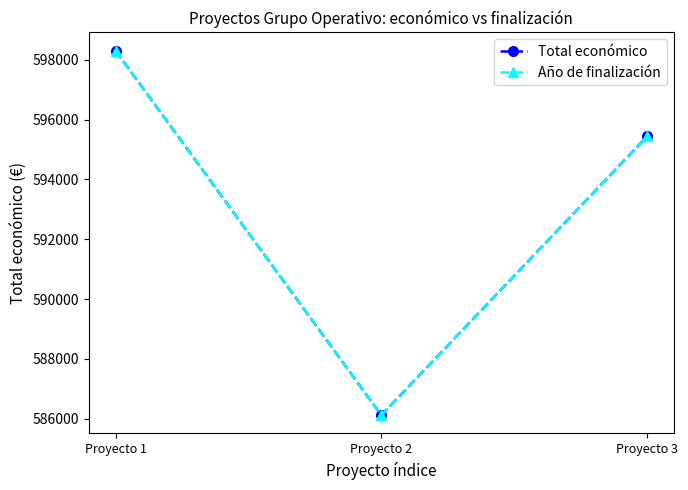

What is the lowest value of the Año de finalización series?

586120